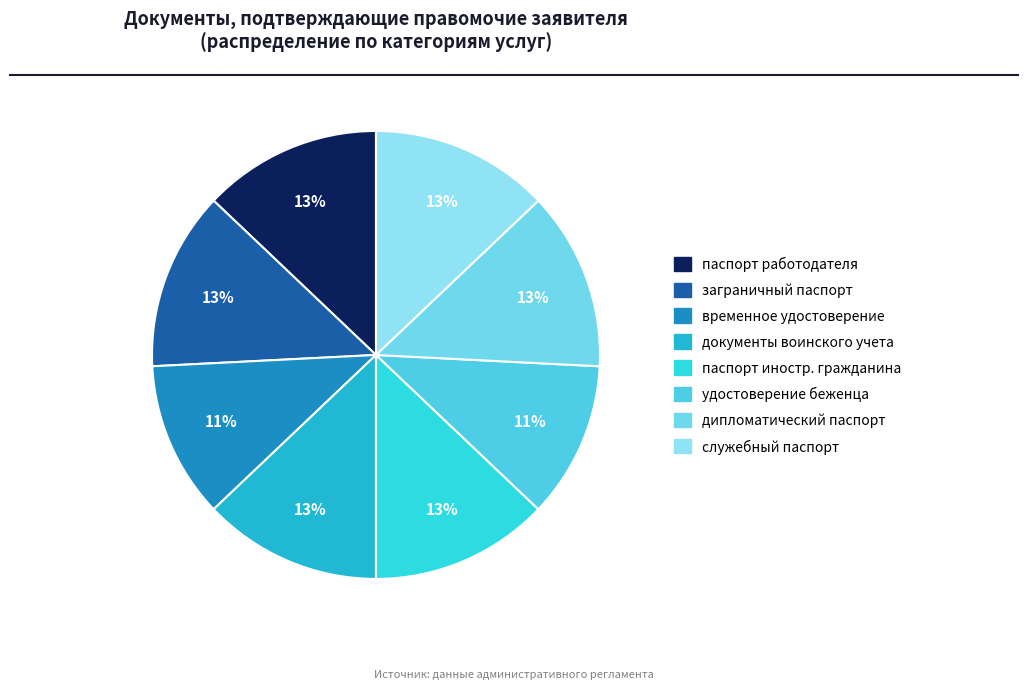

What is the smallest slice in the pie chart?

временное удостоверение